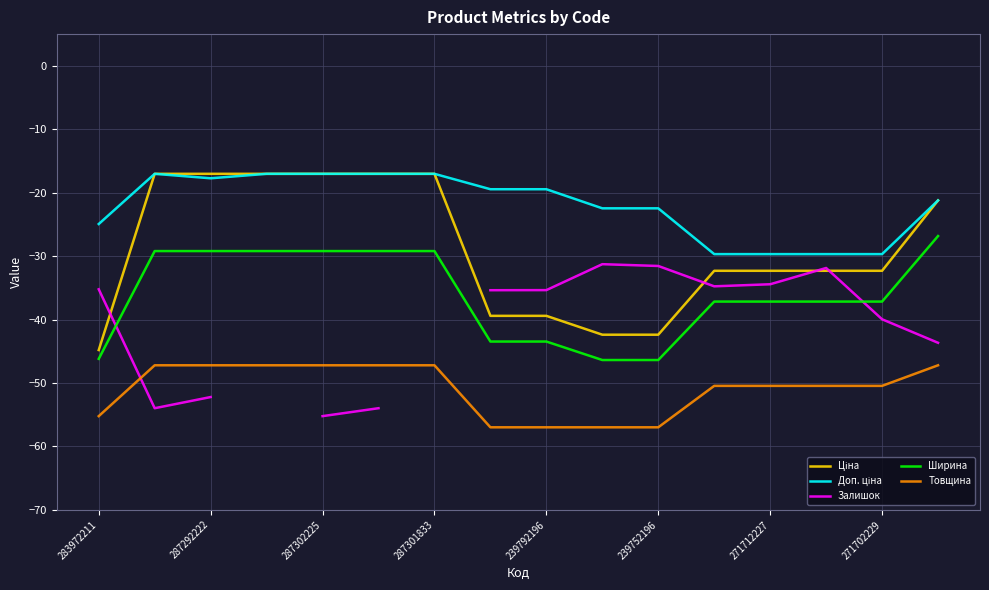

Rank the series at 13 from lowest to highest value.

Товщина, Ширина, Ціна, Залишок, Доп. ціна